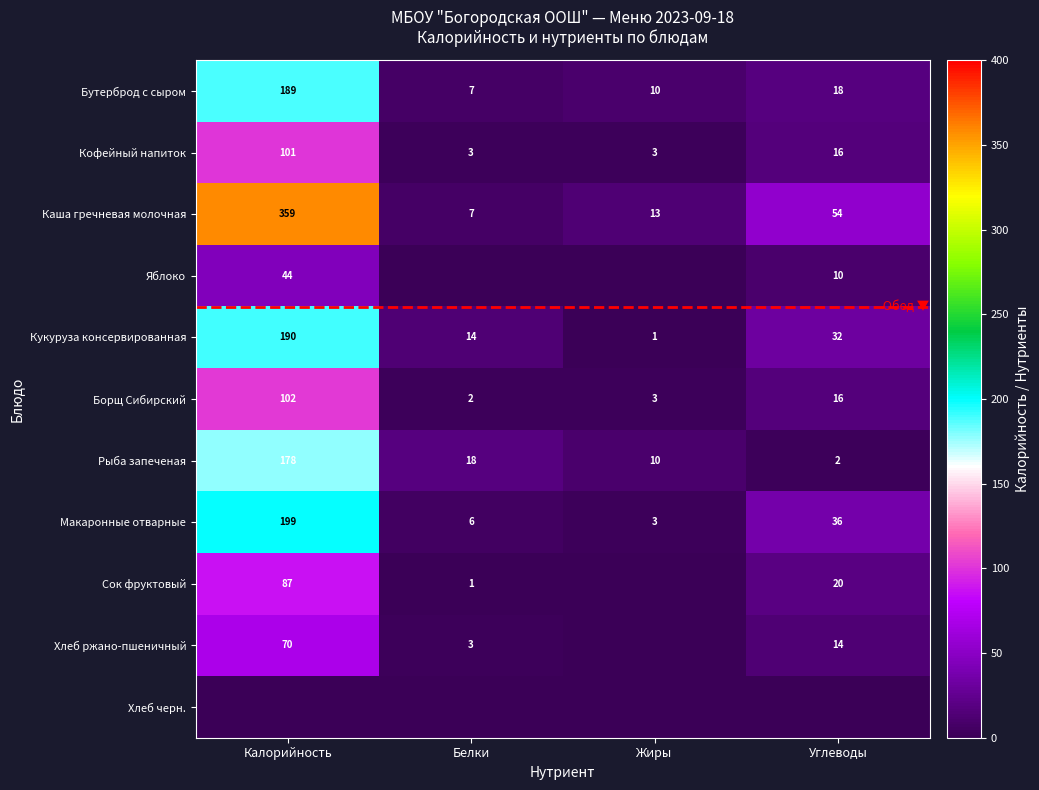

What is the sum of all Кофейный напиток values?

123